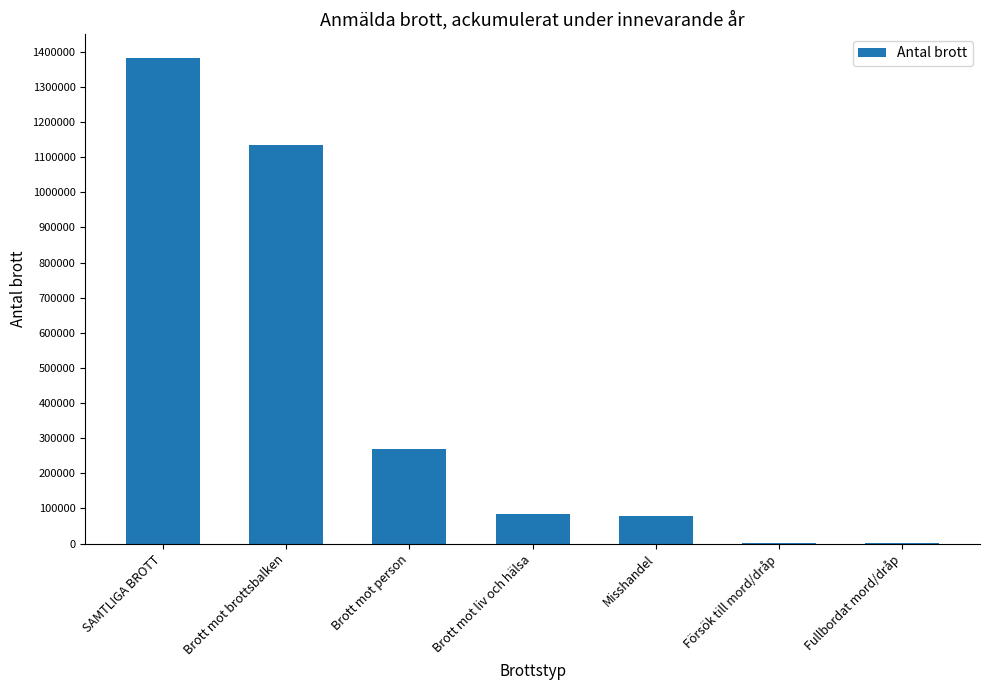

Is it true that the value at Misshandel is 78611?

True